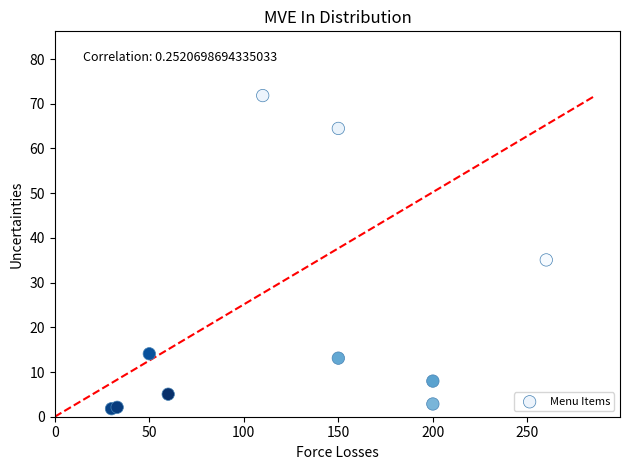

What is the range of Y values (max minus min)?

70.0